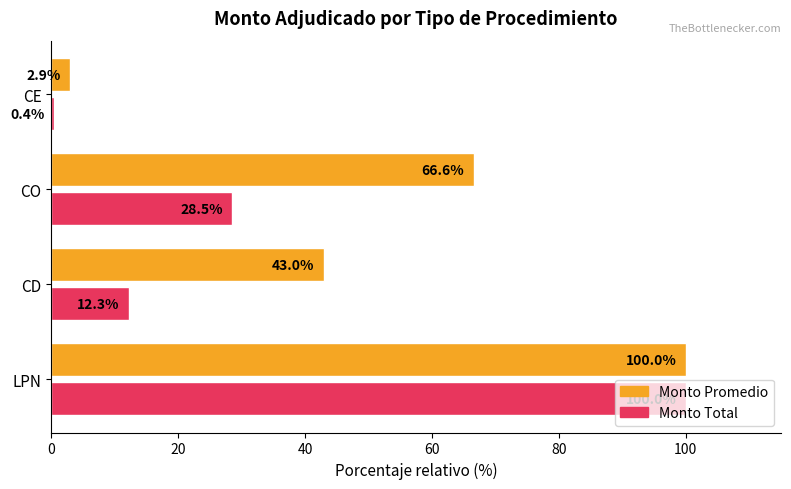

Which category has the lowest value in the Monto Promedio series?

CE